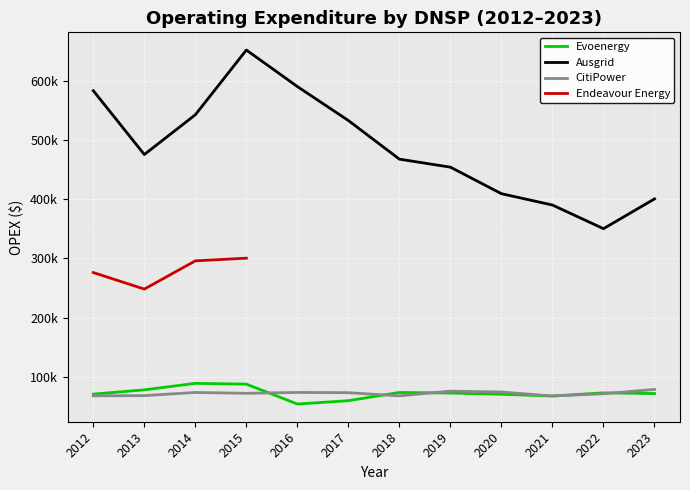

What is the difference between the second highest and minimum values in the CitiPower series?

8176.9